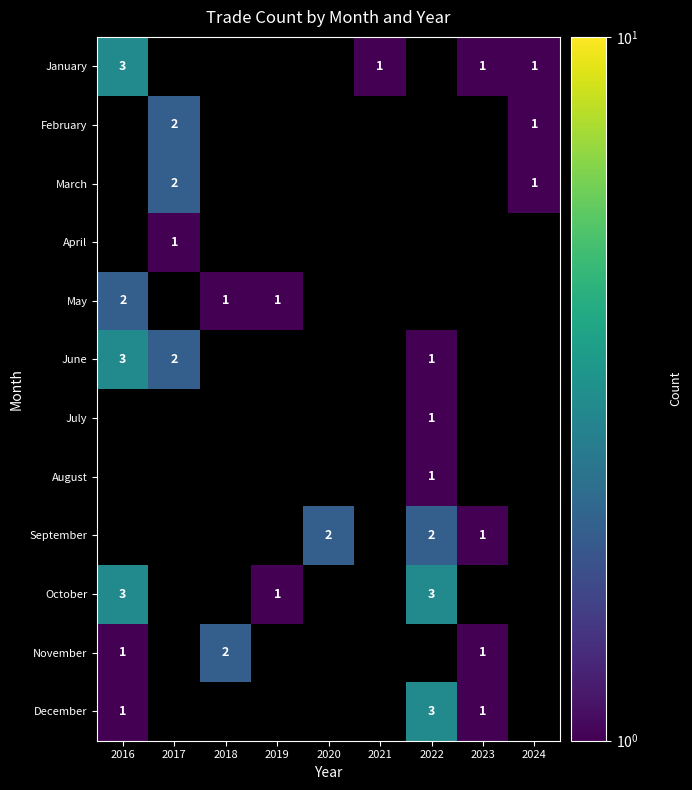

Which has a higher value, 2023 or 2024?

2023